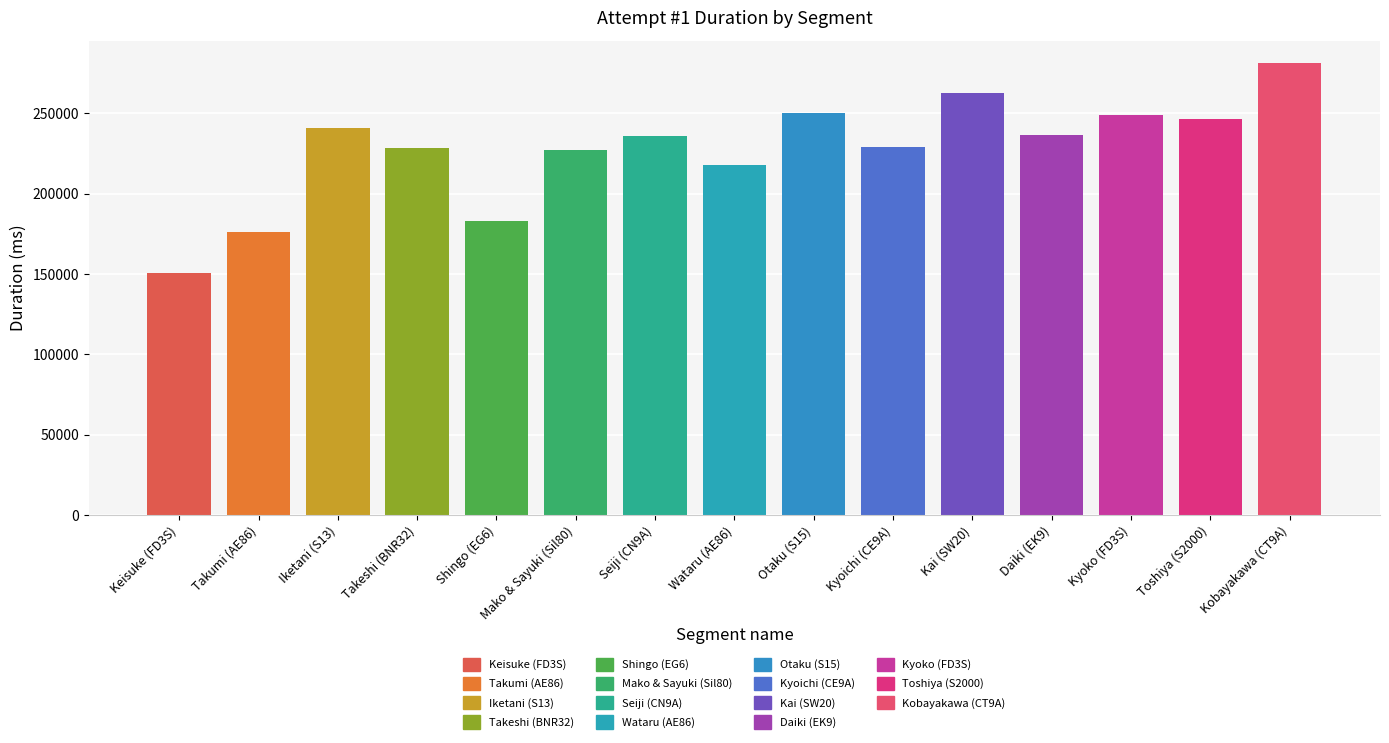

What is the label of the 6th bar from the left?

Mako & Sayuki (Sil80)